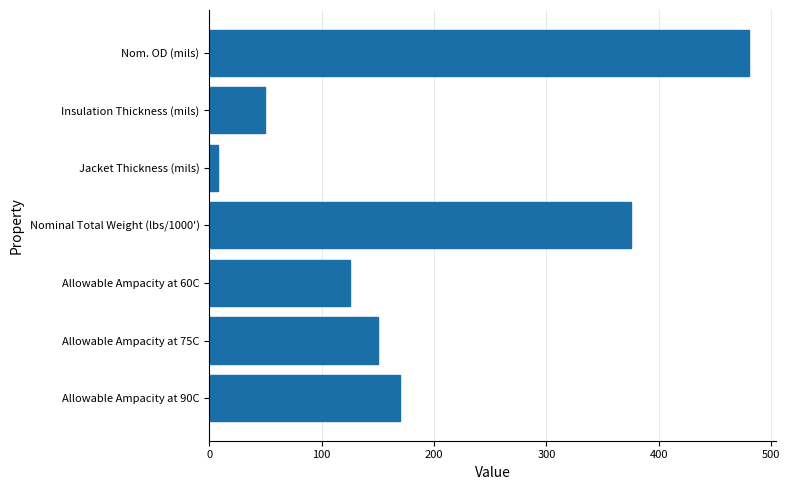

Where is the data nearest to the value 244?

Allowable Ampacity at 90C